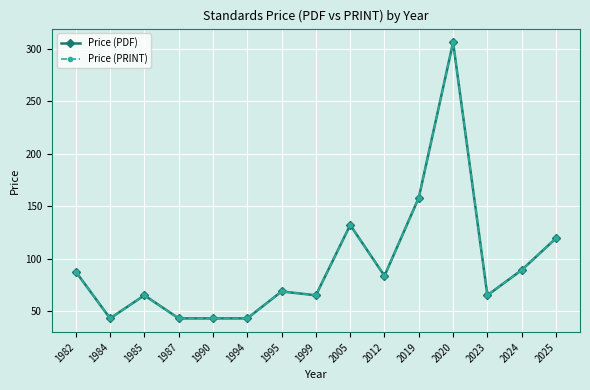

Does the chart have visible grid lines?

Yes